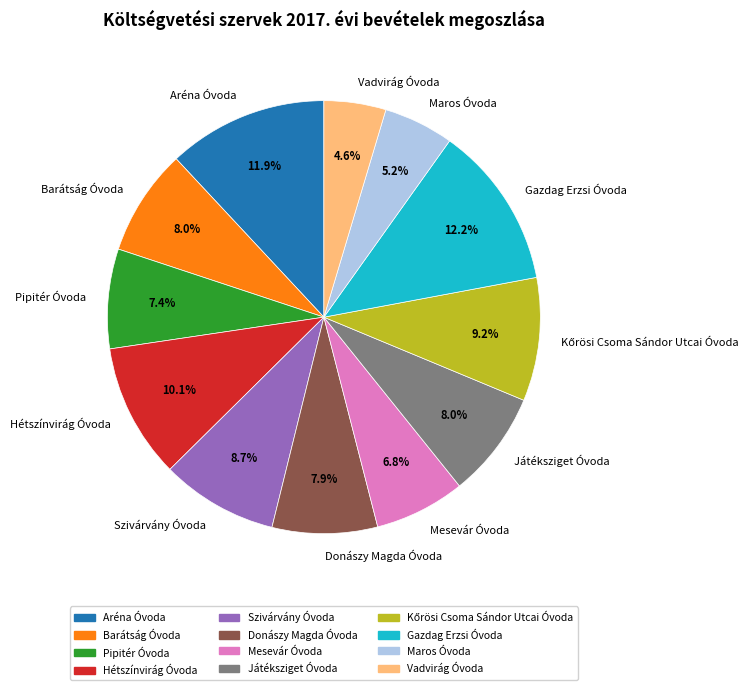

Which has a higher value, Vadvirág Óvoda or Donászy Magda Óvoda?

Donászy Magda Óvoda